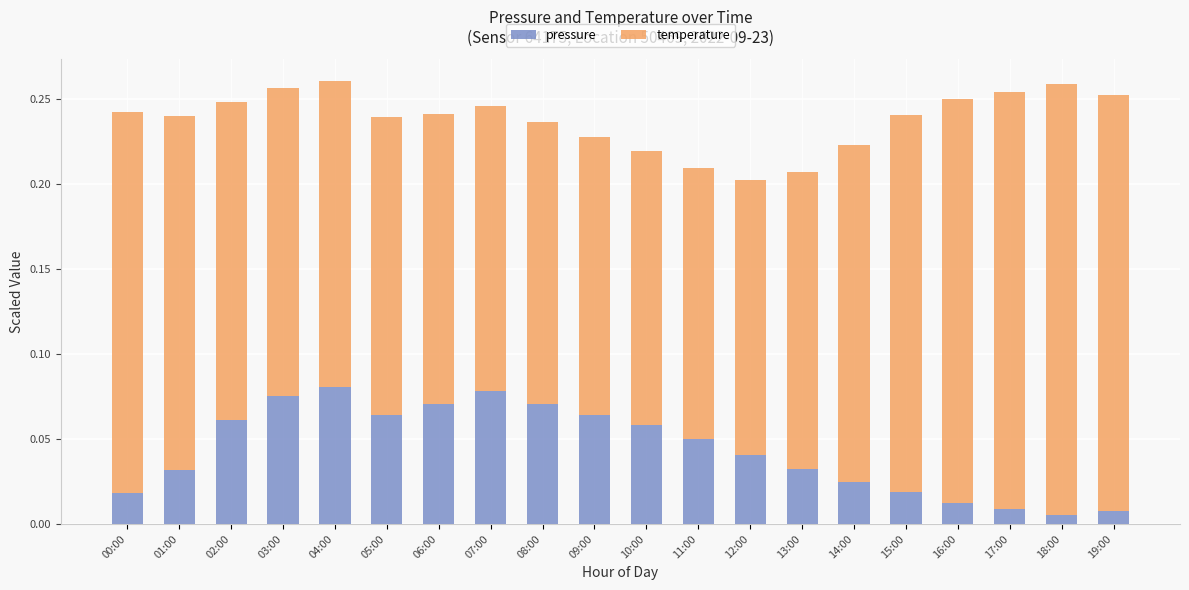

What is the sum of all pressure values?

0.9